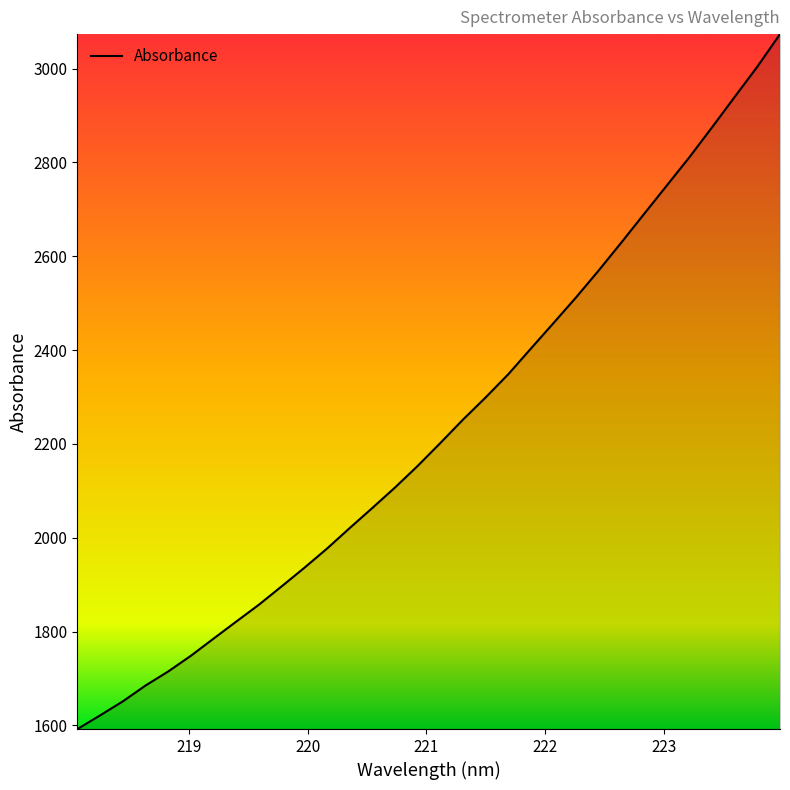

What is the maximum value shown in the chart?

3073.6